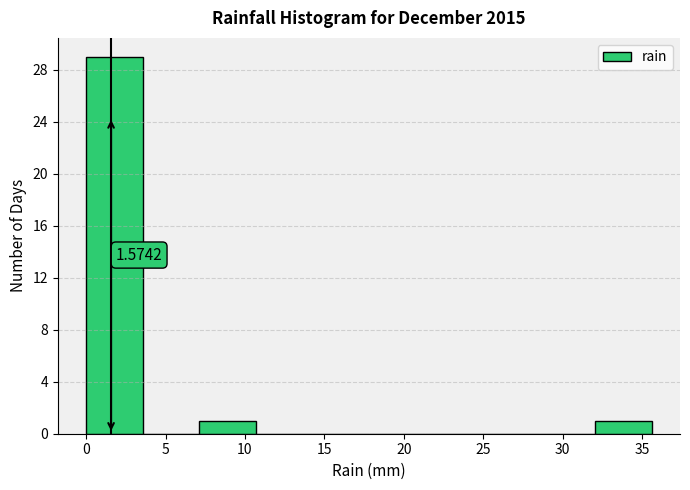

Which range on the x-axis has the tallest bar?

0.0 to 3.5